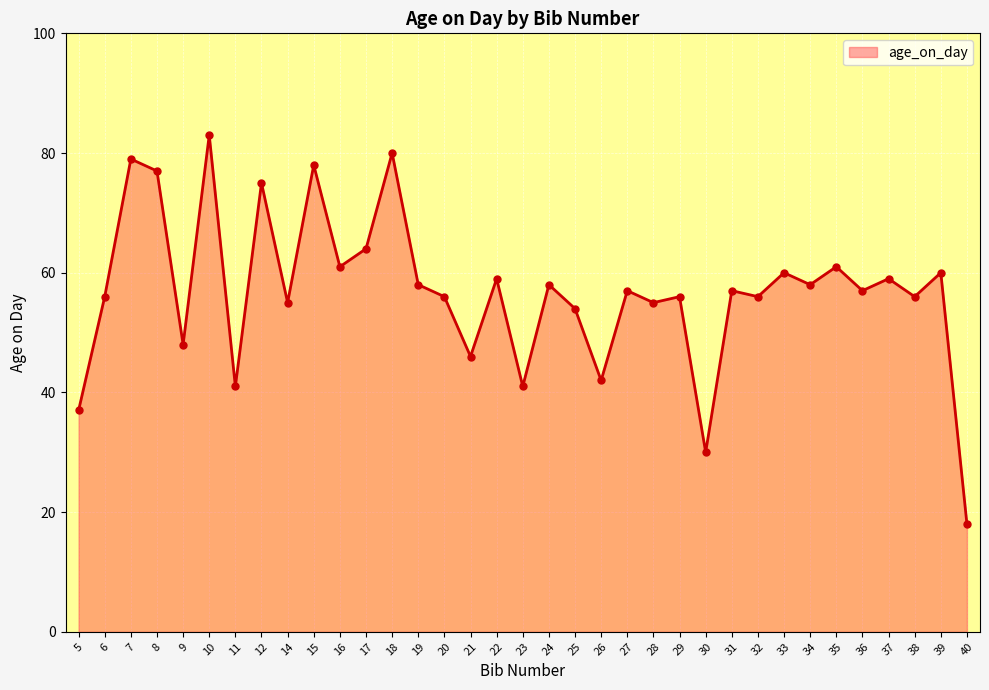

Which has a higher value, 11 or 32?

32